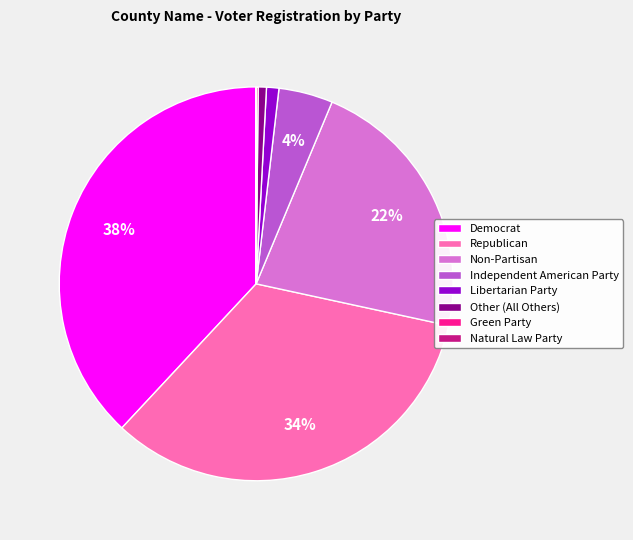

To the nearest percent, what percentage of the pie is Republican?

34%